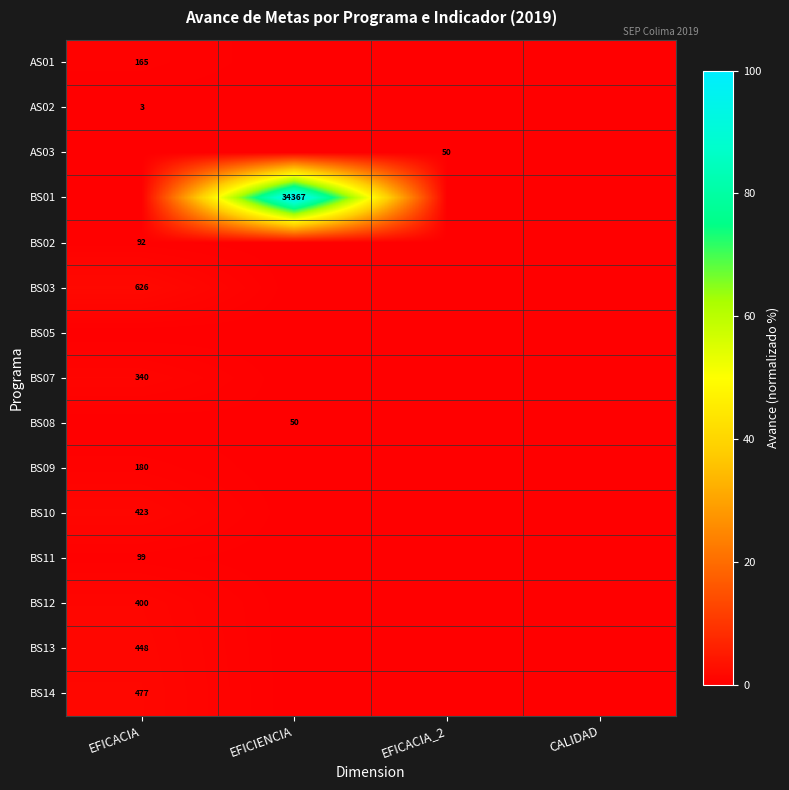

The value of BS14 at EFICACIA is 625. True or false?

False